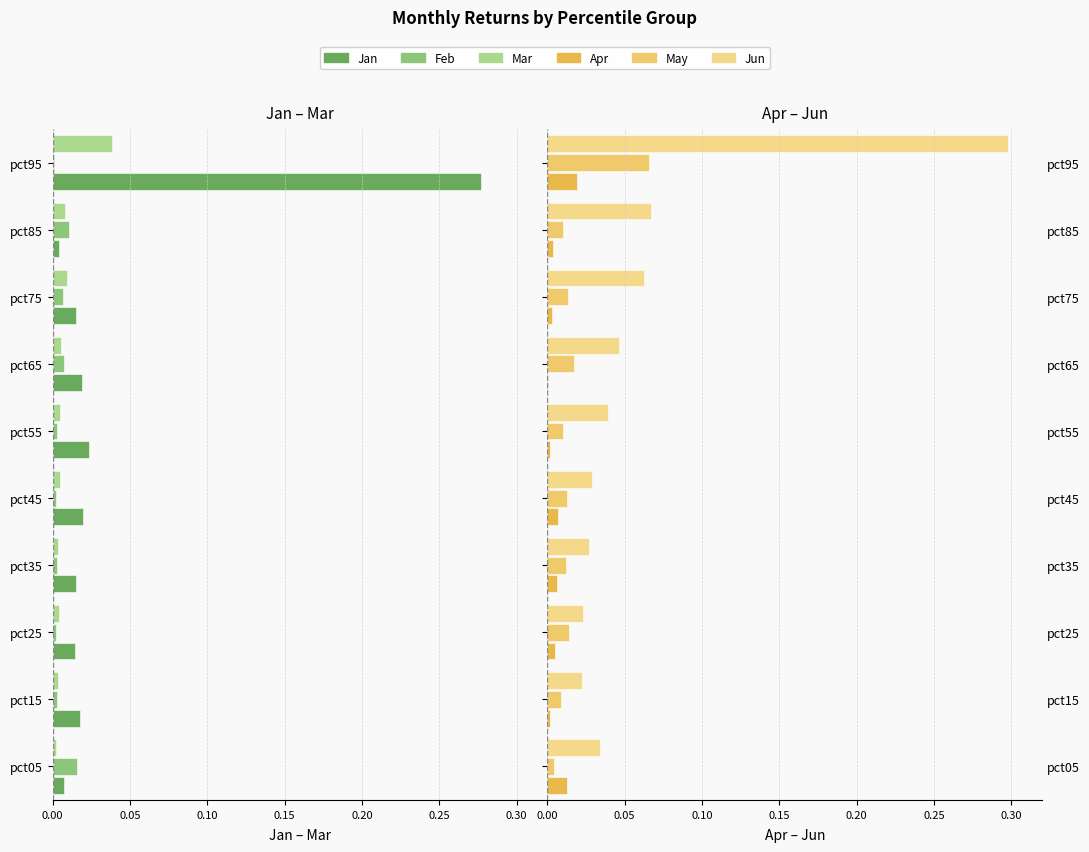

The Jan series shows -0.0 at pct45. True or false?

False